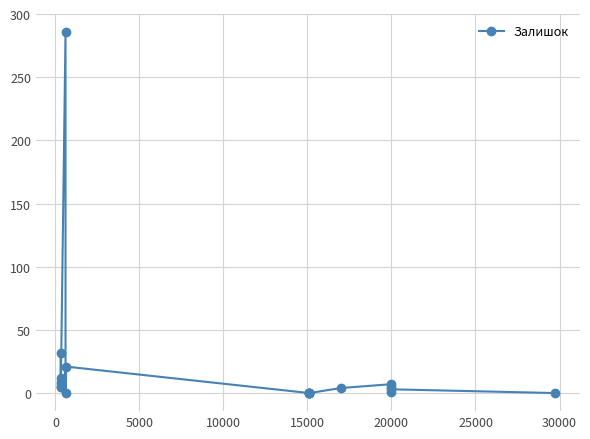

How many values are above zero?

13